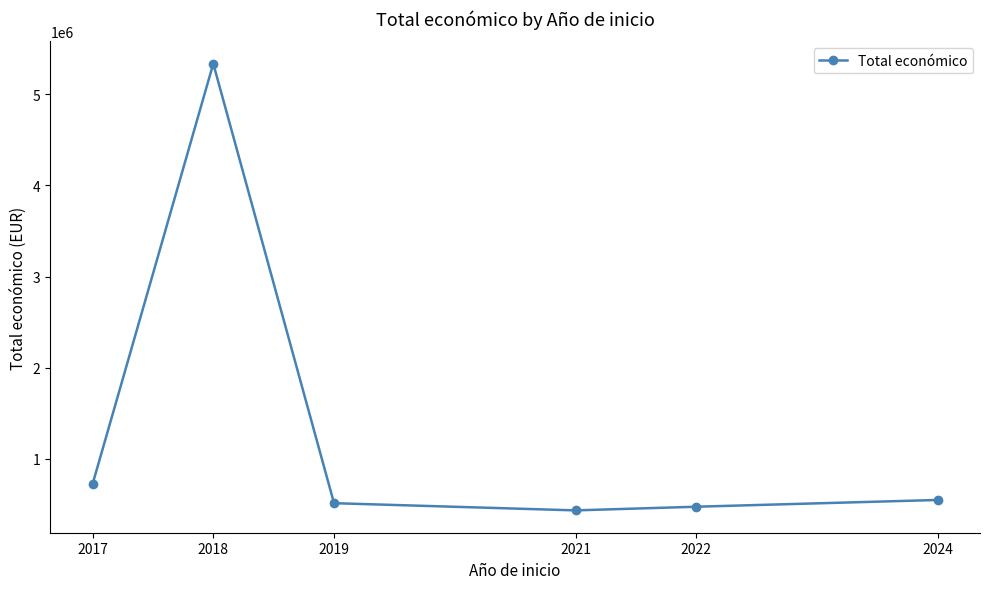

True or false: the data shows 722261.0 at 2017.

True